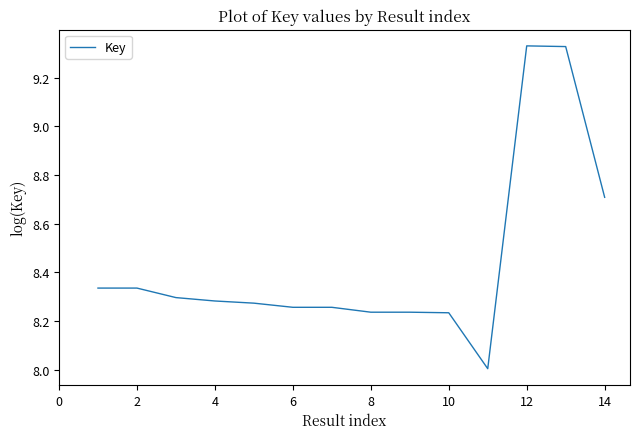

What is the smallest value displayed?

8.0